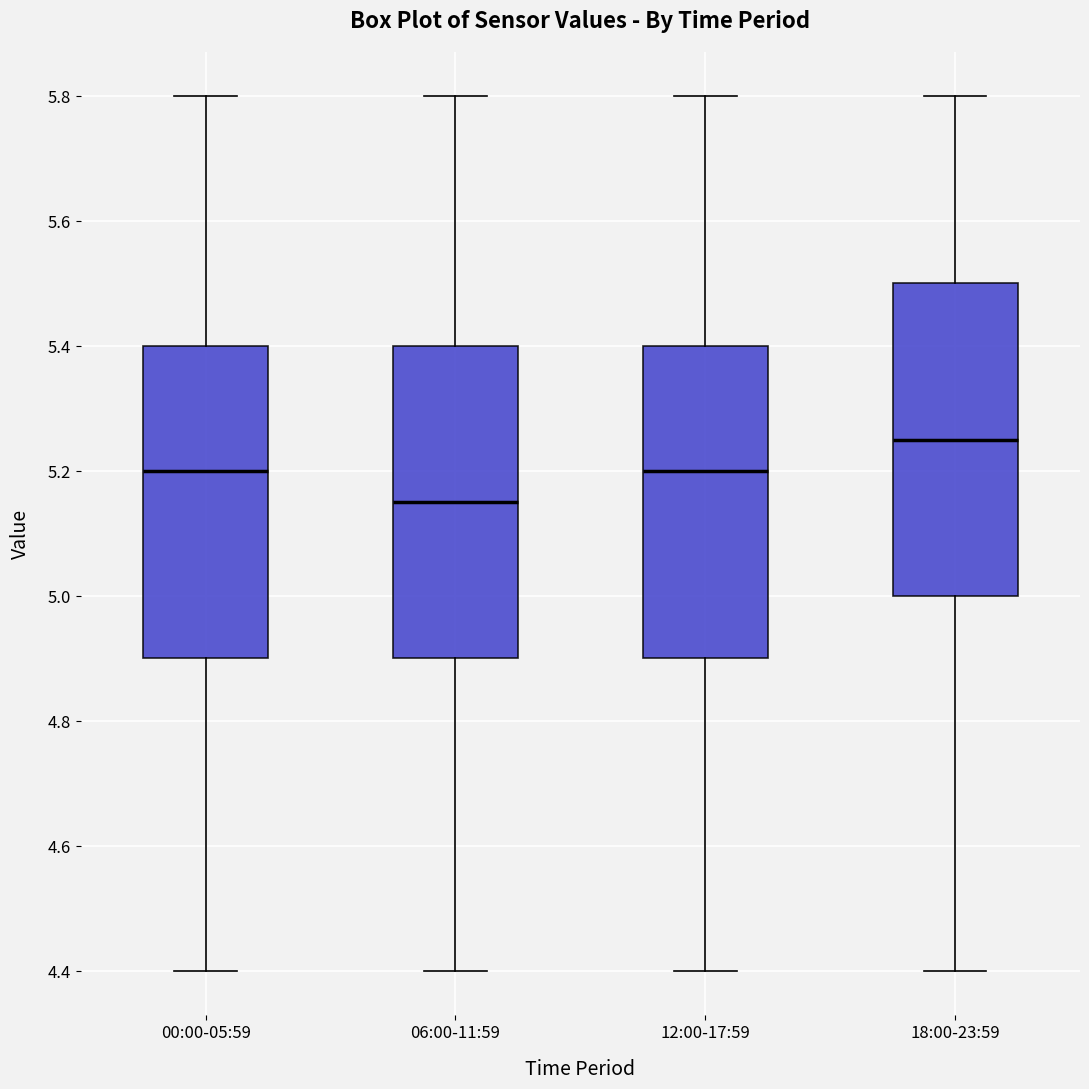

Where does the lower whisker of the box for 00:00-05:59 end on the y-axis? The values are not printed on the chart, so give them approximately, as read against the axis.

4.40